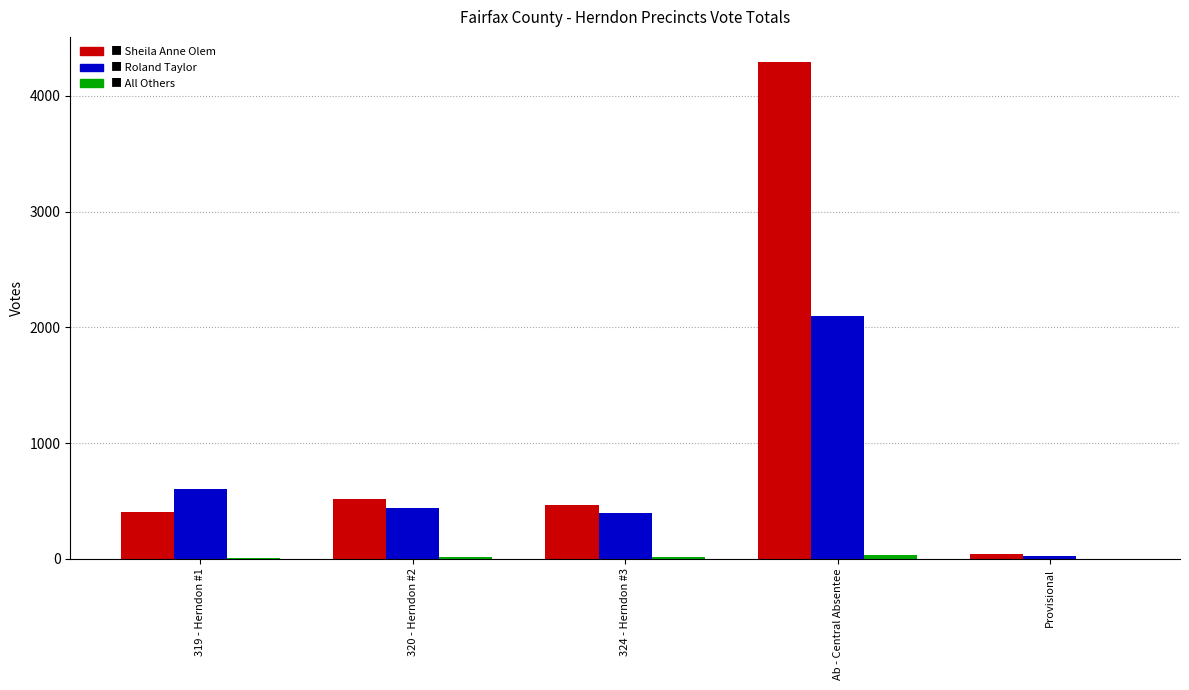

At which category is the sum across all series the highest?

Ab - Central Absentee